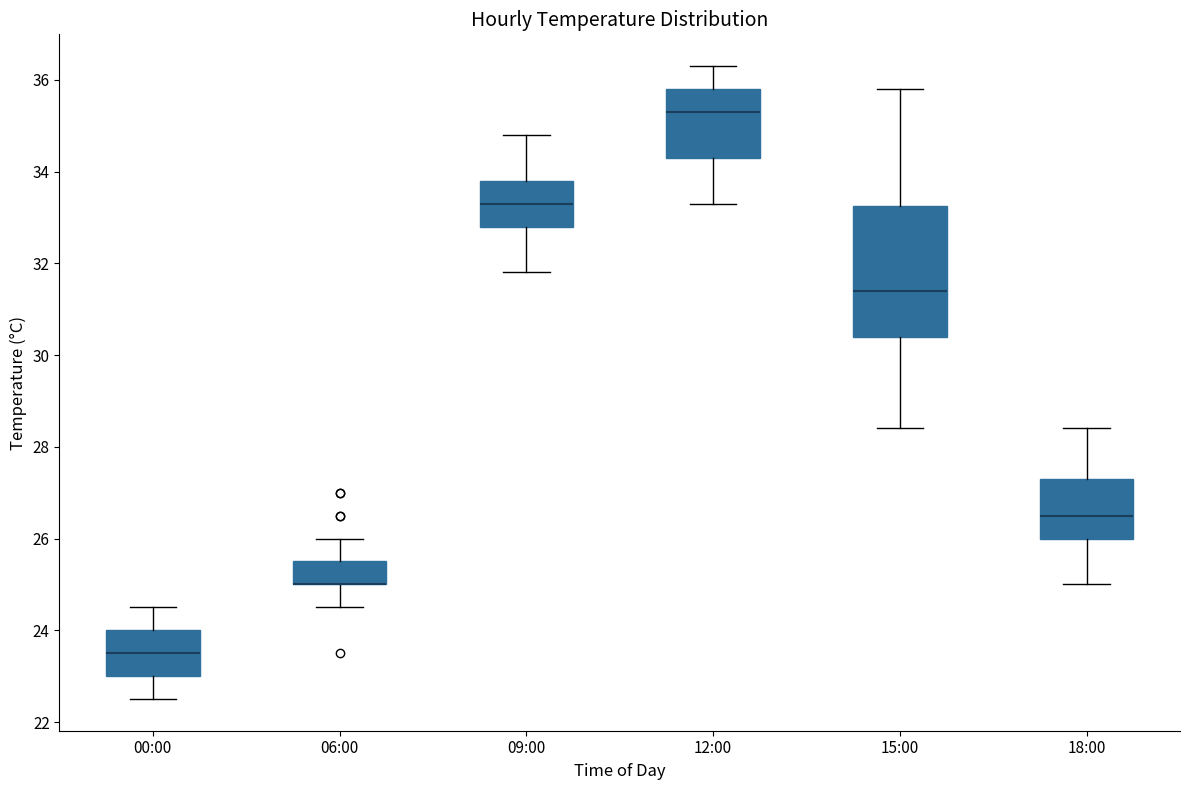

Which box is the tallest, from its lower edge to its upper edge?

15:00